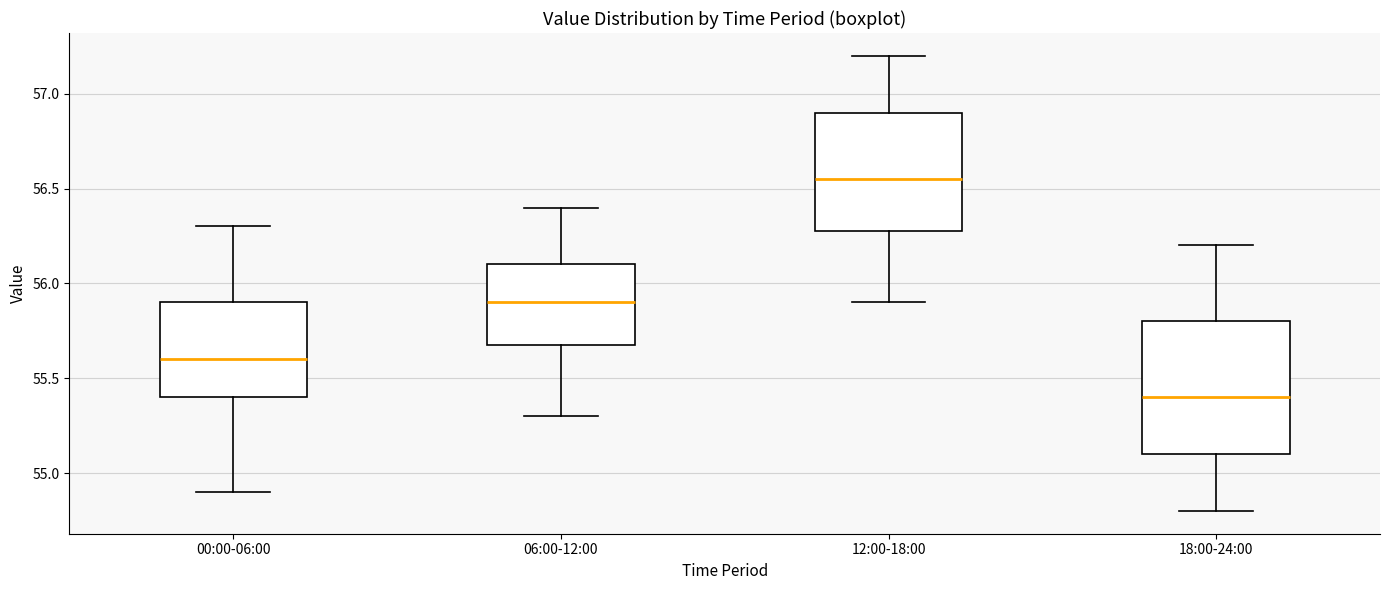

Reading left to right, read every box against the y-axis: the position of its median line, the range the box covers, and the ends of its whiskers. The values are not printed on the chart, so give them approximately, as read against the axis.

00:00-06:00: median 55.60, box 55.40 to 55.90, whiskers 54.90 to 56.30
06:00-12:00: median 55.90, box 55.70 to 56.10, whiskers 55.30 to 56.40
12:00-18:00: median 56.55, box 56.30 to 56.90, whiskers 55.90 to 57.20
18:00-24:00: median 55.40, box 55.10 to 55.80, whiskers 54.80 to 56.20